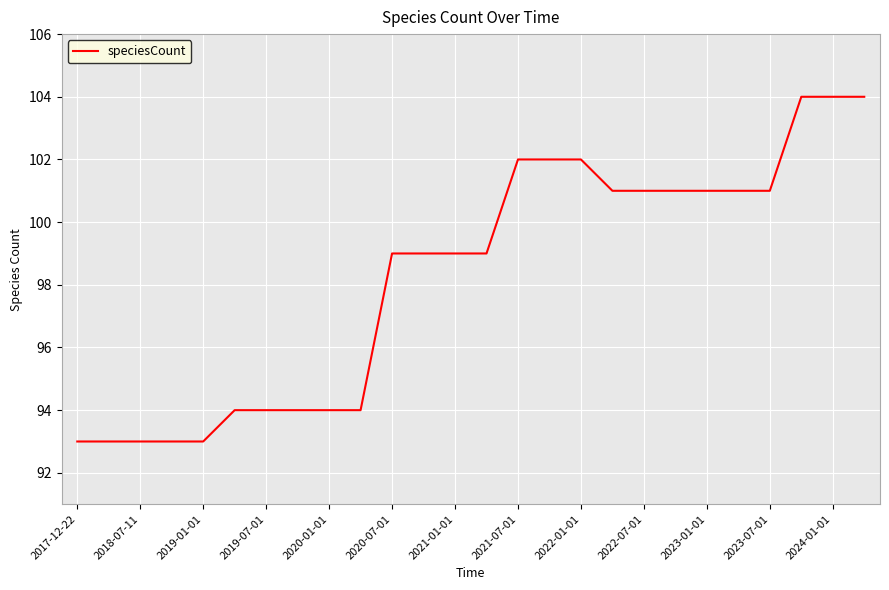

What is the difference between the maximum and minimum values?

11